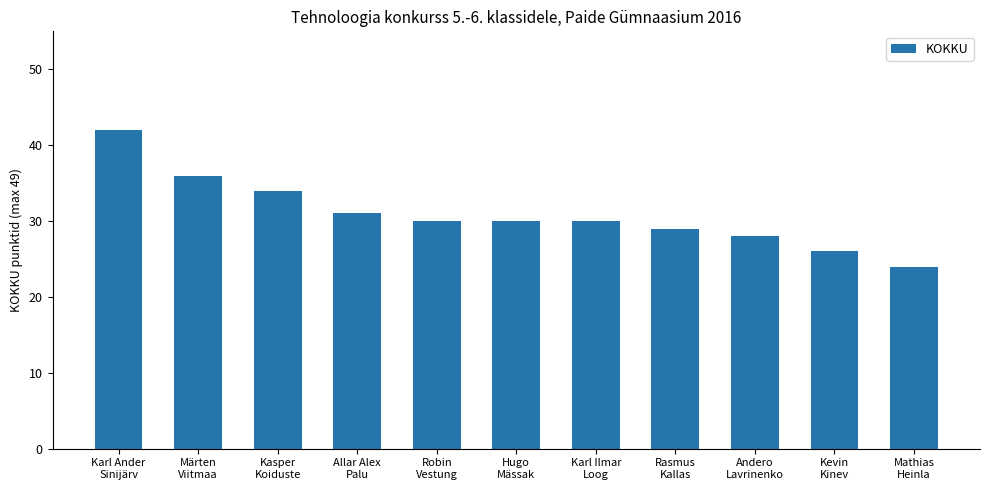

Which category has the lowest value across all series?

Mathias
Heinla